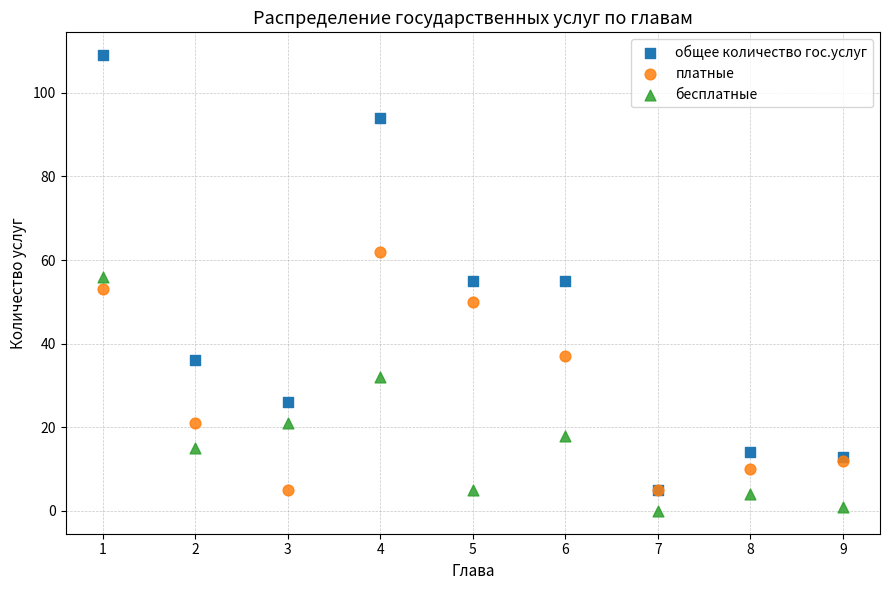

Which series has the widest spread of Y values?

общее количество гос.услуг